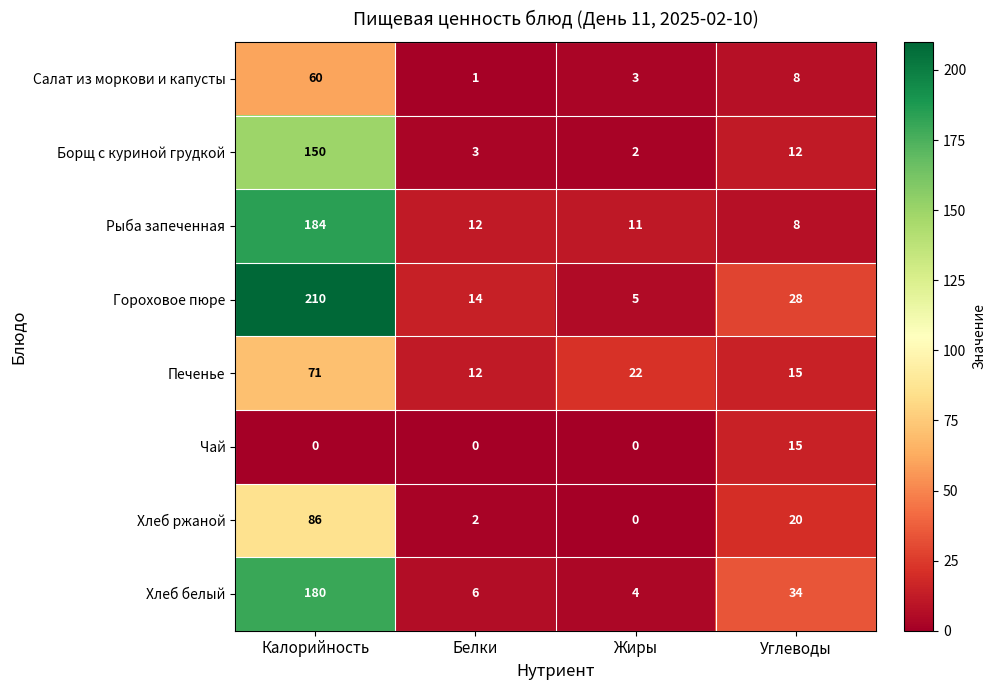

Which series has the largest total across all categories?

Гороховое пюре